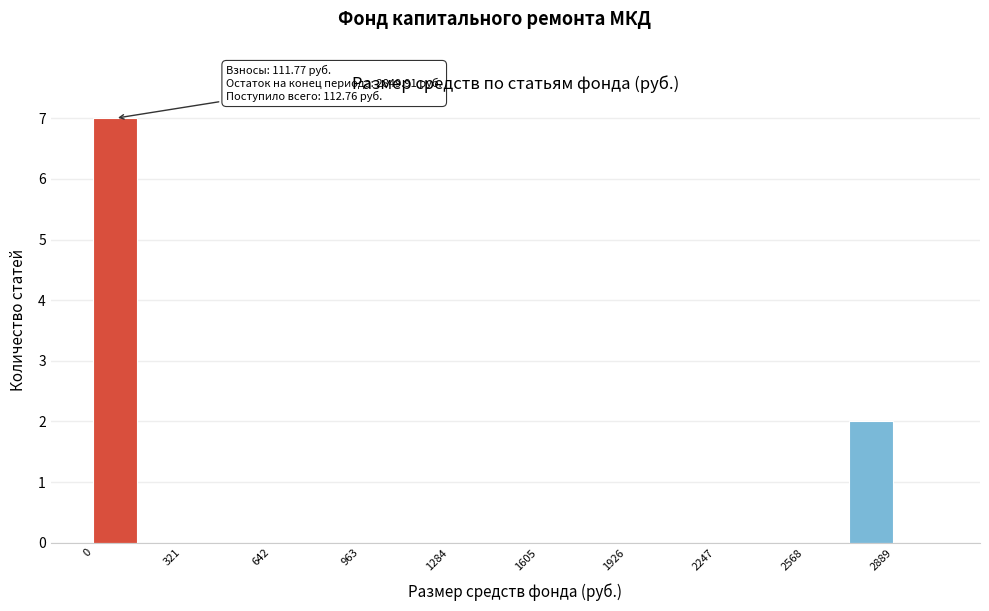

Around what value on the x-axis is the tallest bar? Give the approximate position of its centre, as read against the axis.

100